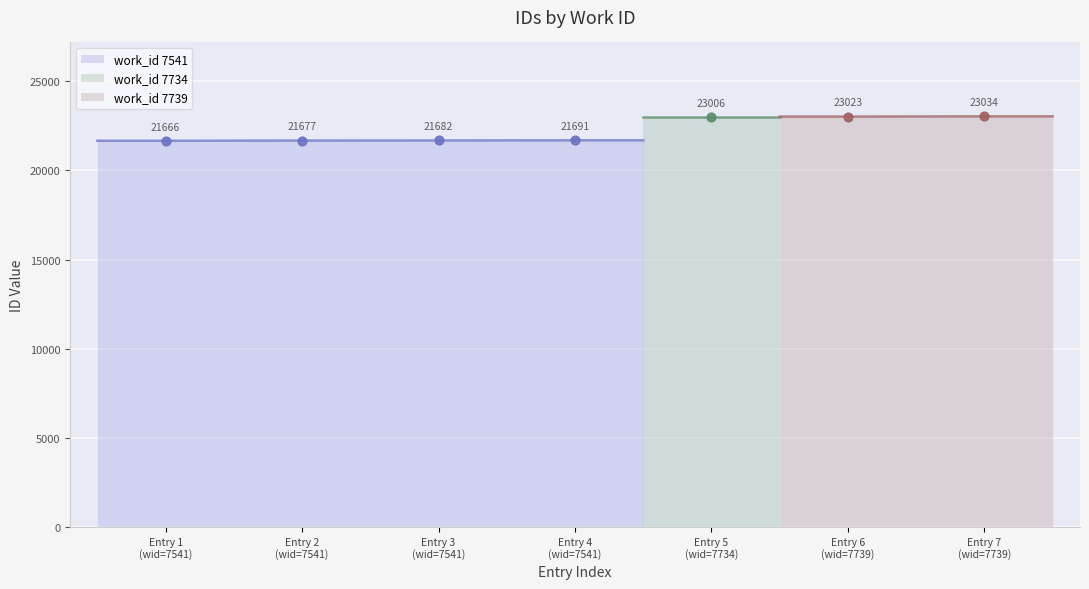

Which has a higher value, 7541 or 7541?

7541